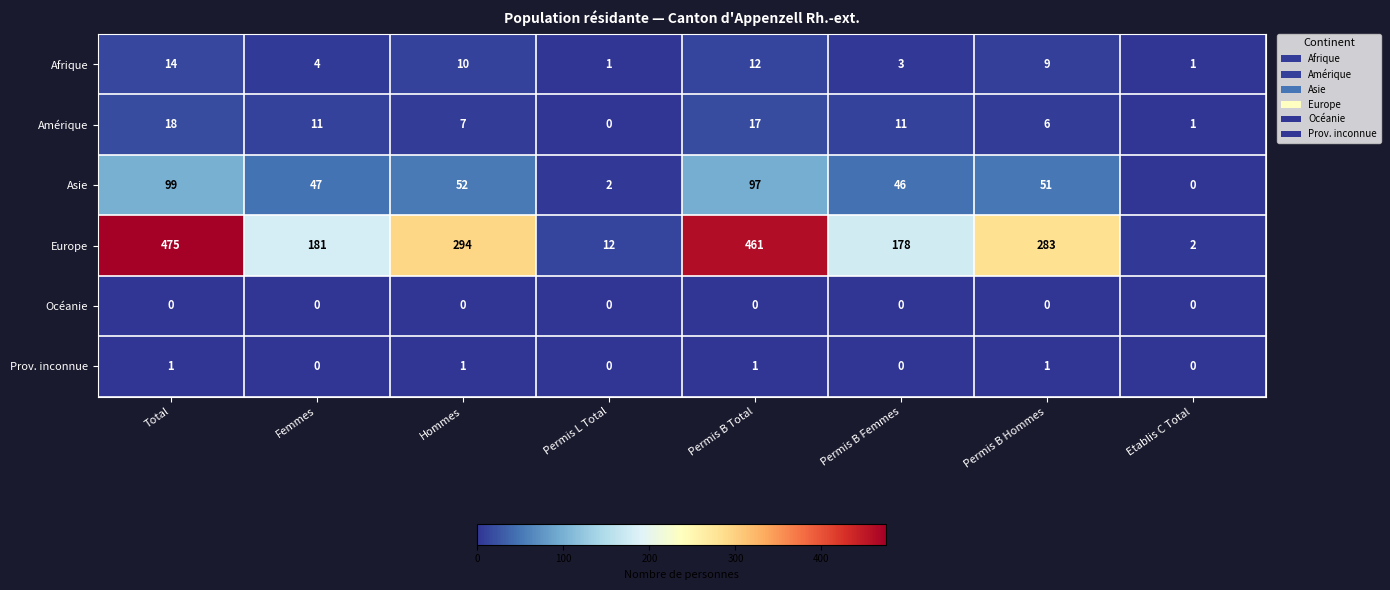

What is the spread (max minus min) of values at Permis B Hommes?

283